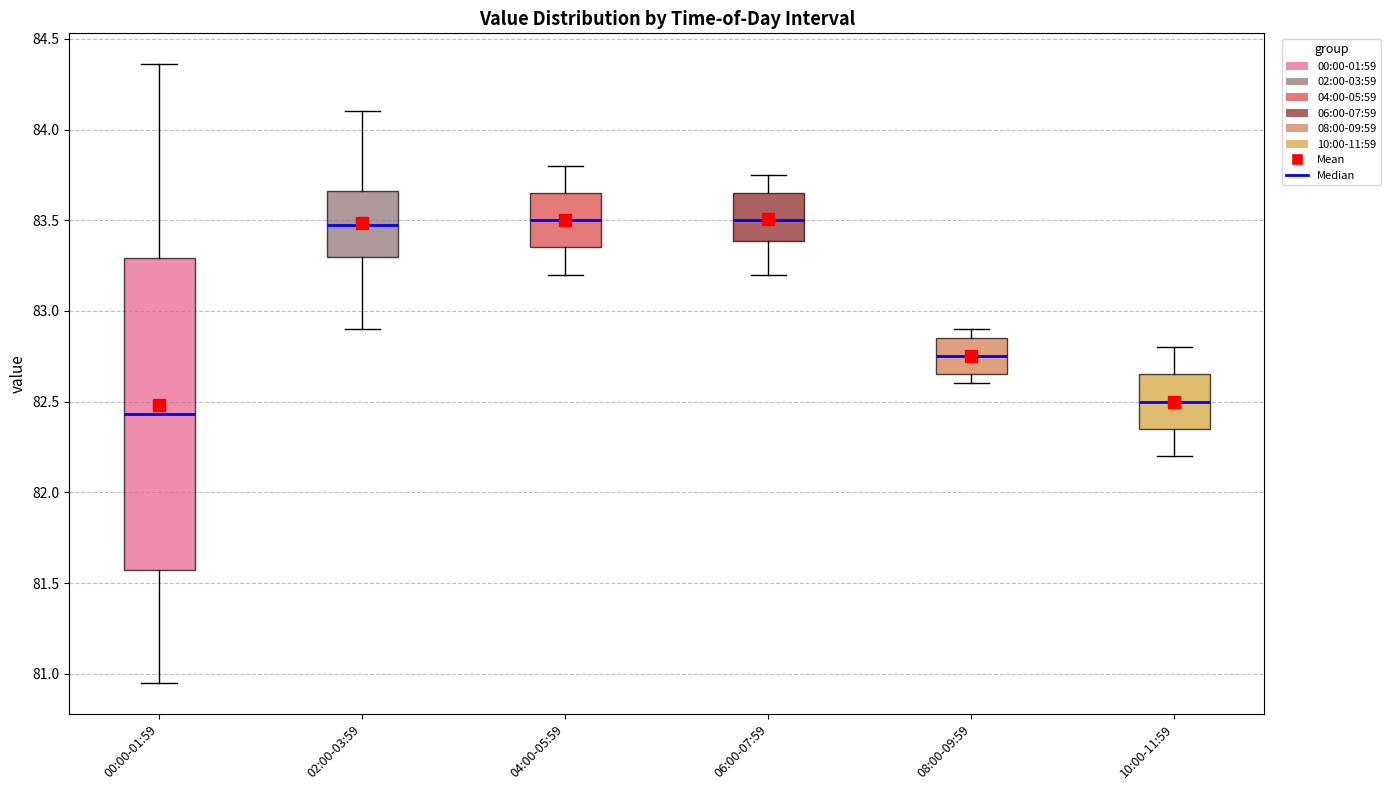

Reading left to right, transcribe this box plot: for each box, give where its median line is, the range the box spans, and where its two whiskers end, as read against the y-axis. The values are not printed on the chart, so give them approximately, as read against the axis.

00:00-01:59: median 82.45, box 81.55 to 83.30, whiskers 80.95 to 84.35
02:00-03:59: median 83.50, box 83.30 to 83.65, whiskers 82.90 to 84.10
04:00-05:59: median 83.50, box 83.35 to 83.65, whiskers 83.20 to 83.80
06:00-07:59: median 83.50, box 83.40 to 83.65, whiskers 83.20 to 83.75
08:00-09:59: median 82.75, box 82.65 to 82.85, whiskers 82.60 to 82.90
10:00-11:59: median 82.50, box 82.35 to 82.65, whiskers 82.20 to 82.80